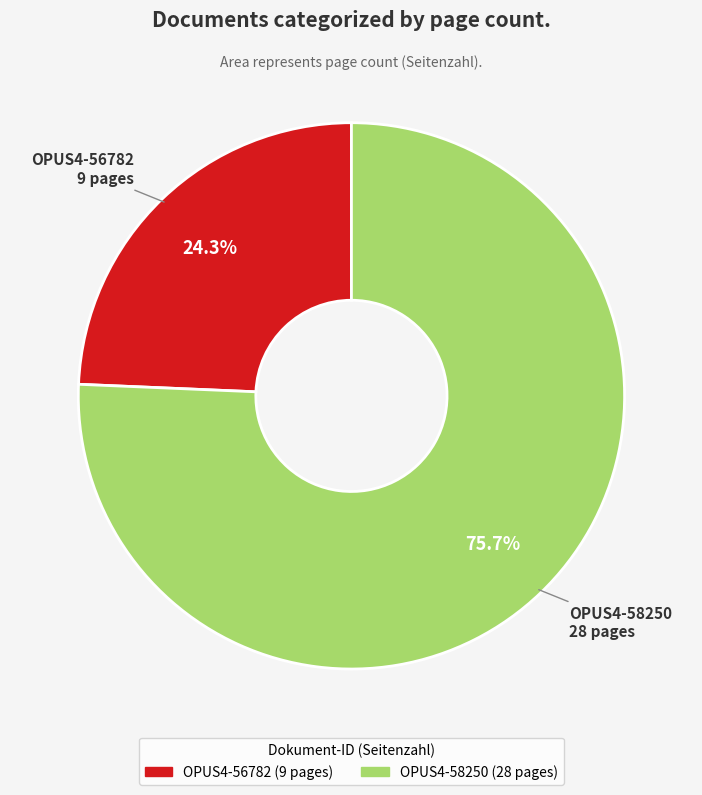

Is there a majority slice in this chart?

Yes